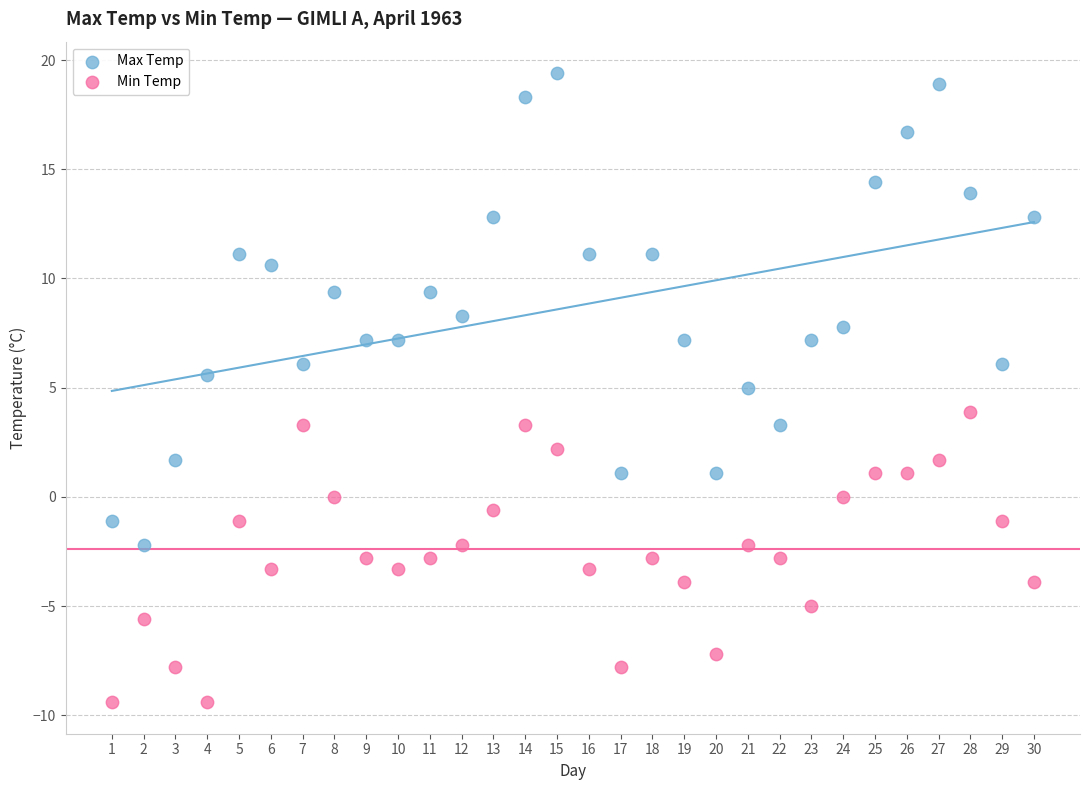

Which series contains the highest Y value?

Max Temp